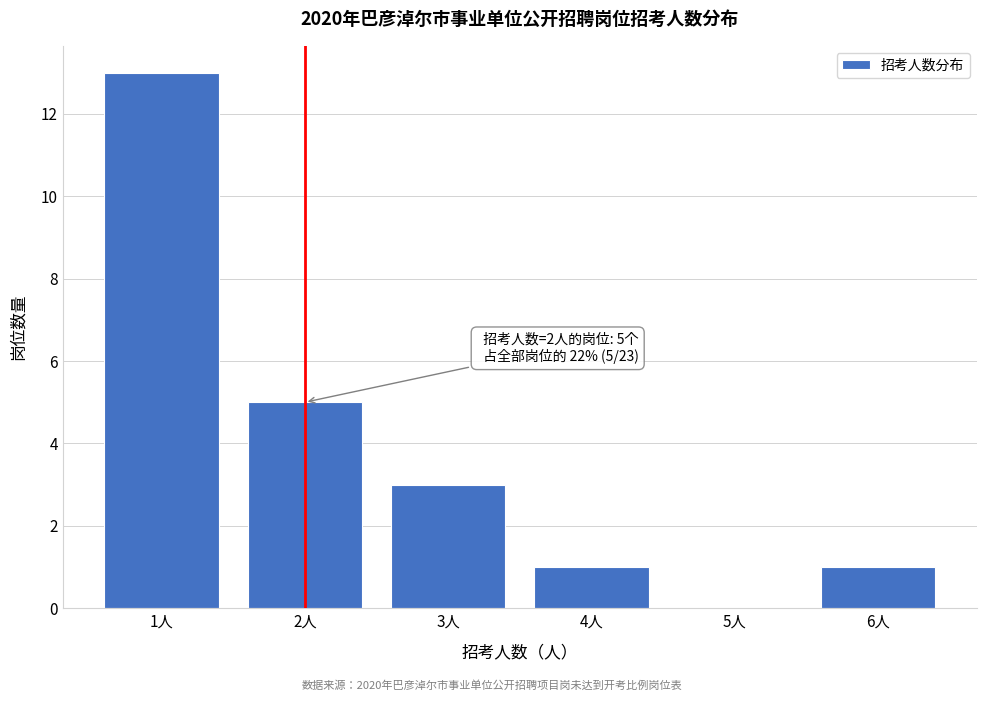

Reading right to left, list all the values displayed in this chart.

6人=1	5人=0	4人=1	3人=3	2人=5	1人=13